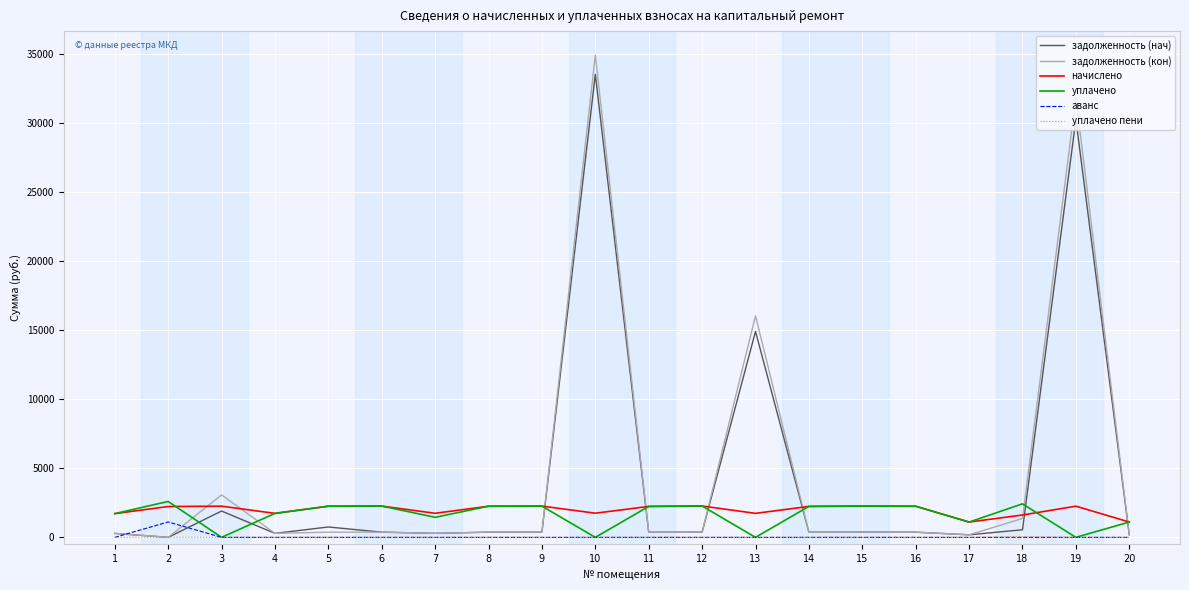

At which category is the sum across all series the highest?

10